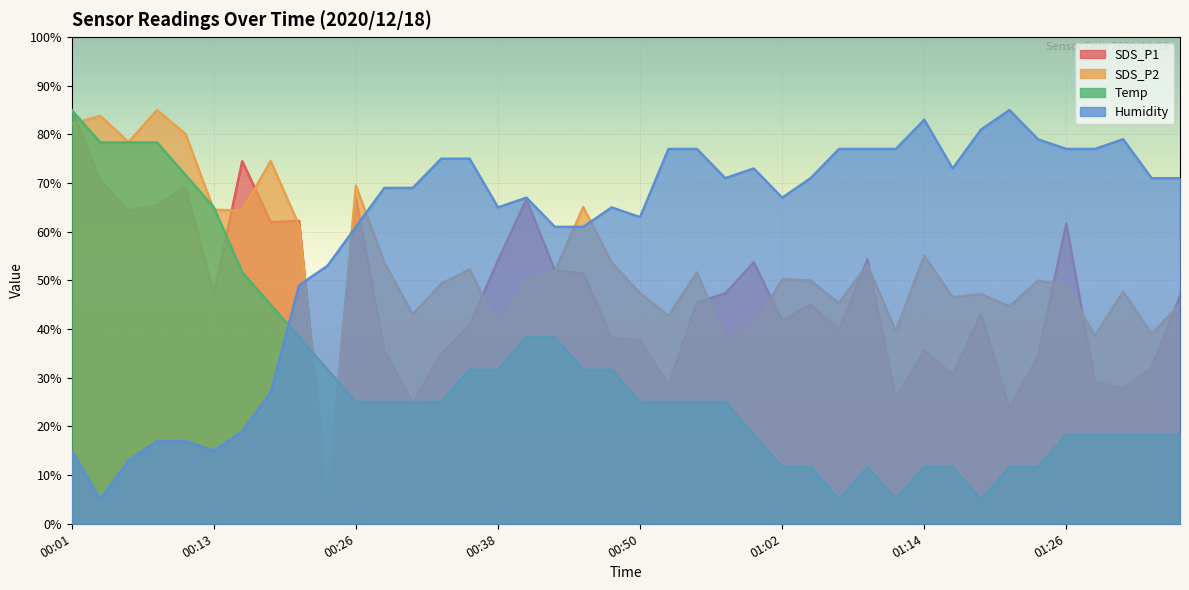

What is the highest value of the Temp series?

85.0